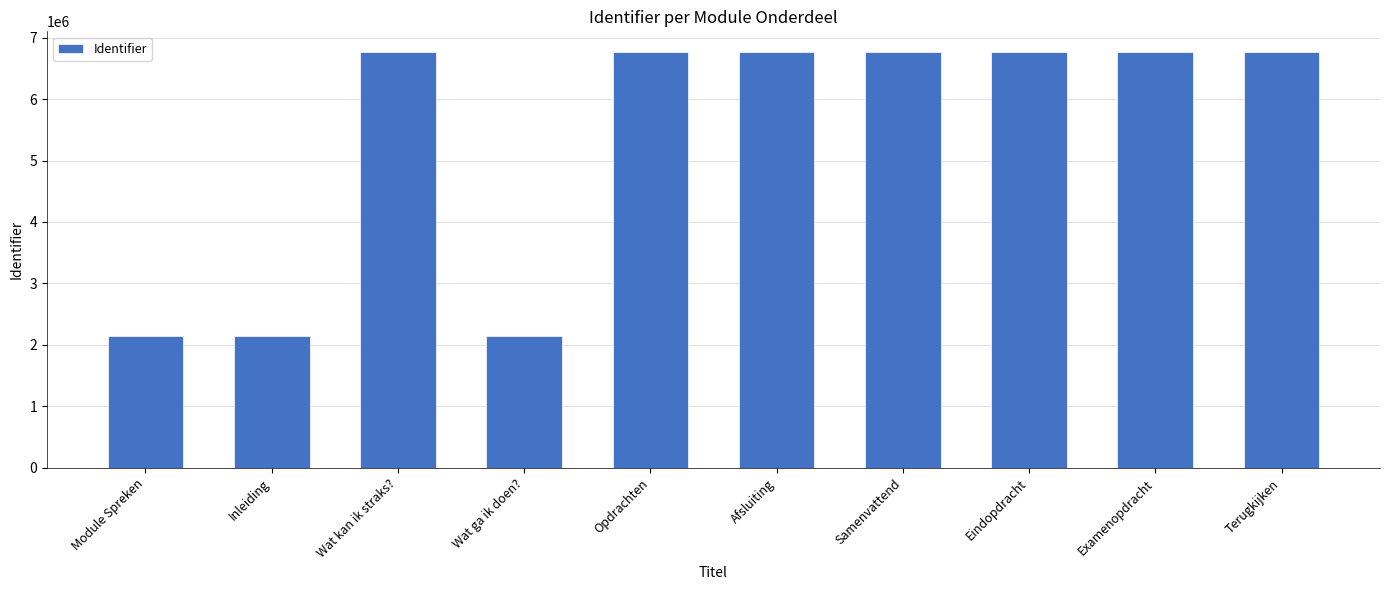

What is the label of the 7th bar from the left?

Samenvattend